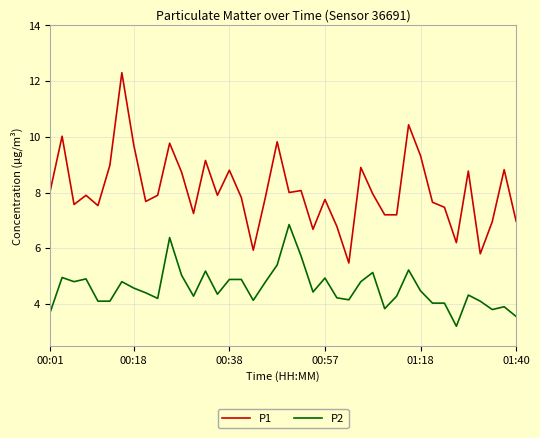

Which series has the largest total across all categories?

P1